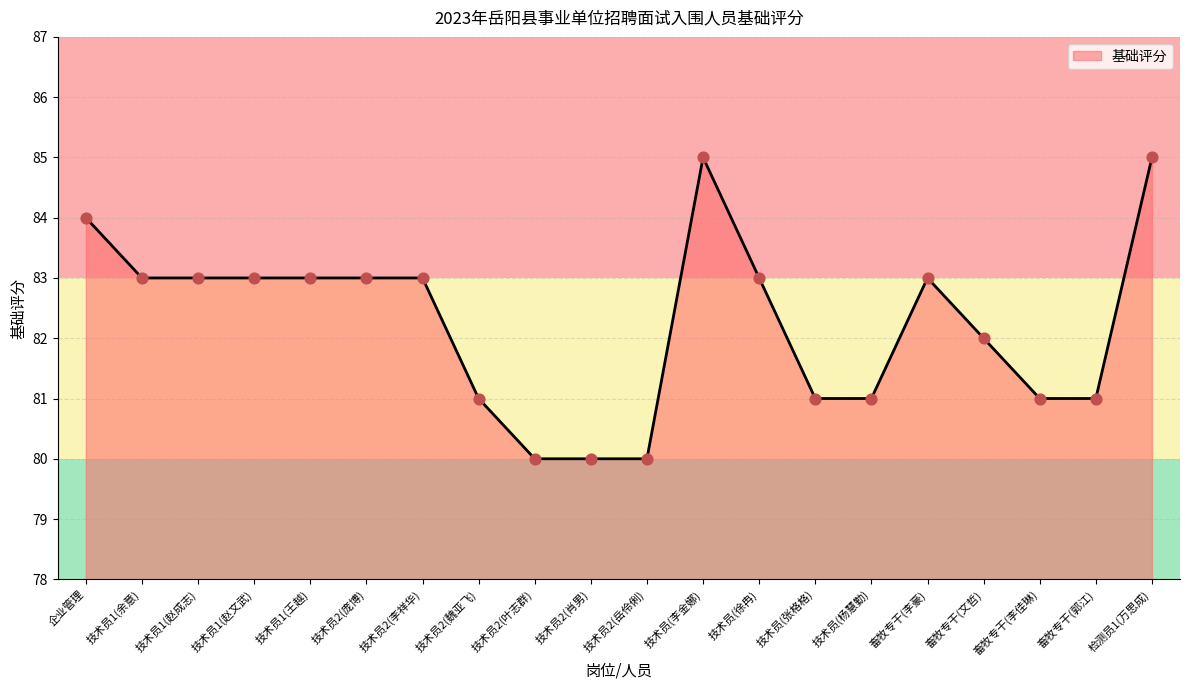

Approximately how many times larger is the value at 畜牧专干(李豪) compared to 技术员1(赵文武)?

1.0